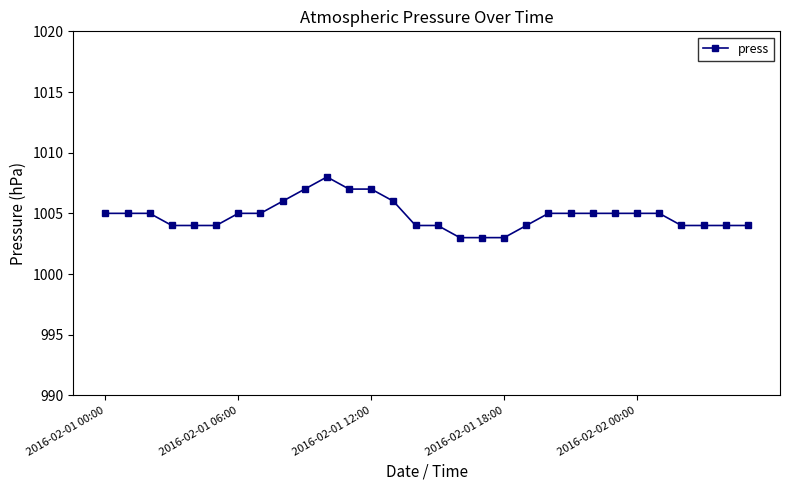

What is the greatest value displayed?

1008